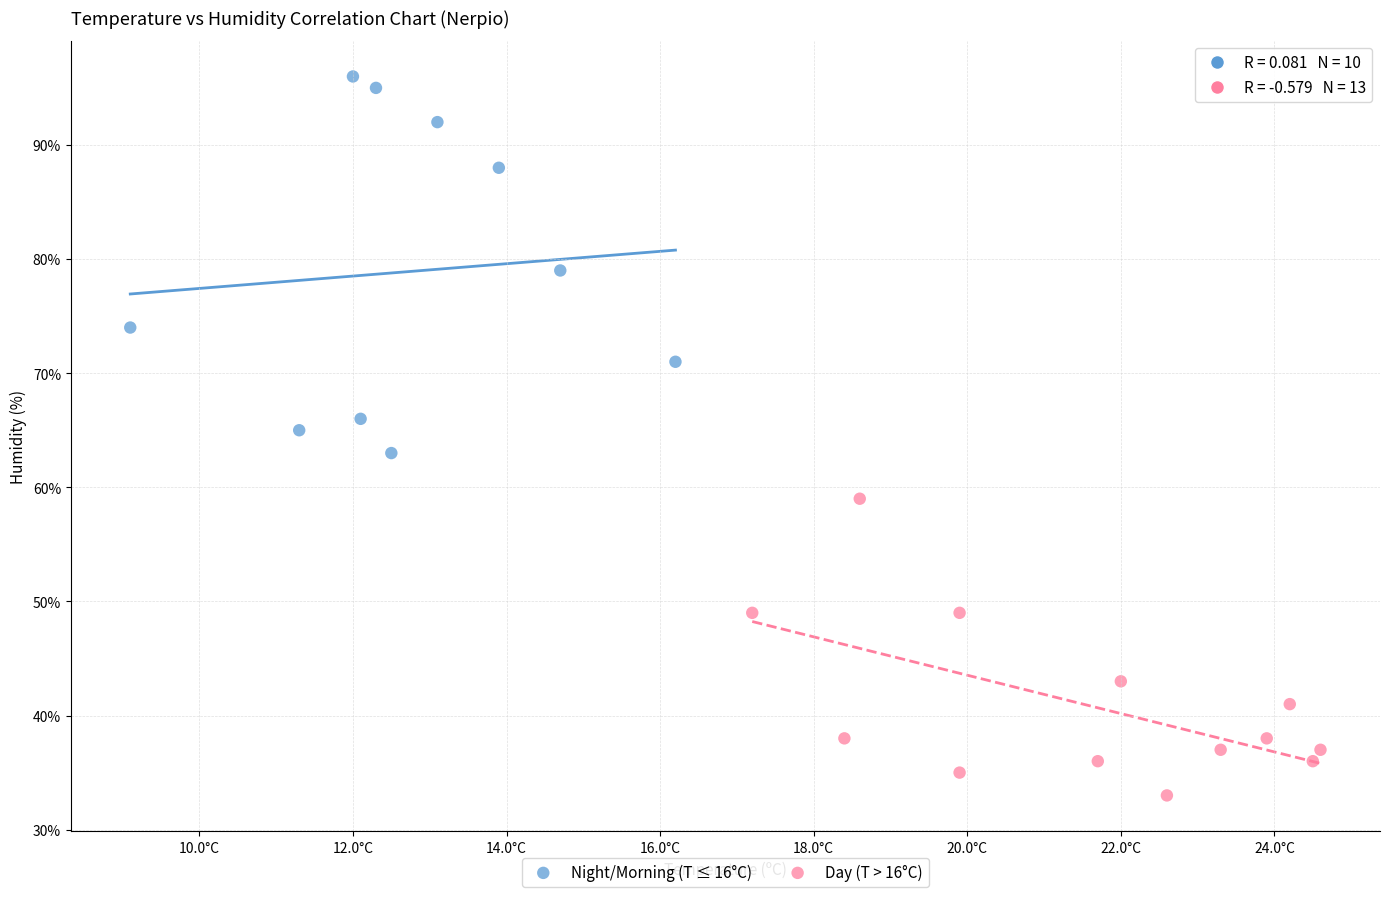

What are all the series names shown in the legend?

Night/Morning (T ≤ 16°C), Day (T > 16°C)